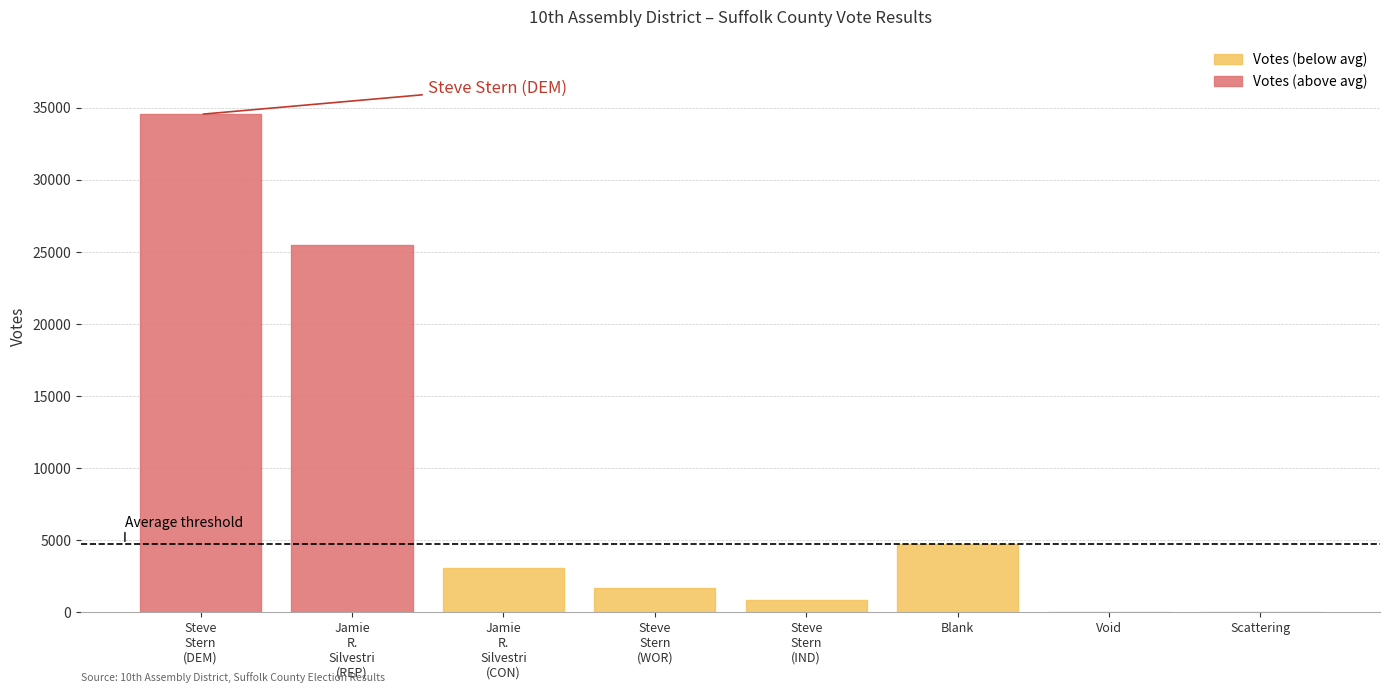

Does the chart have visible grid lines?

Yes